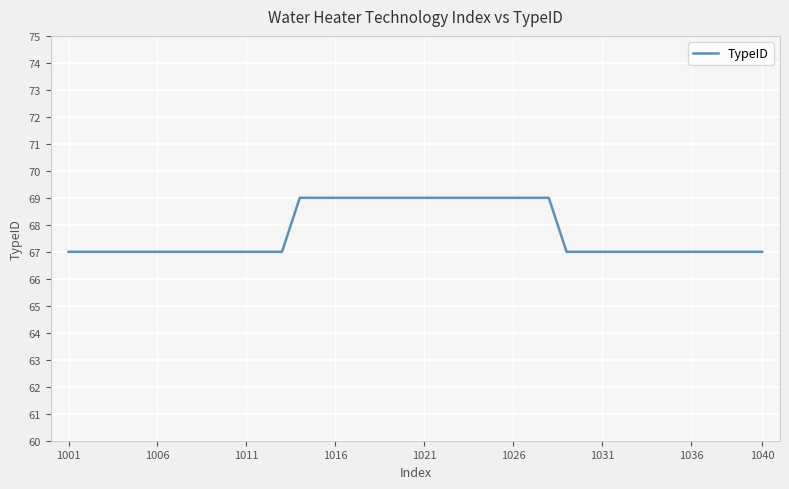

What is the greatest value displayed?

69